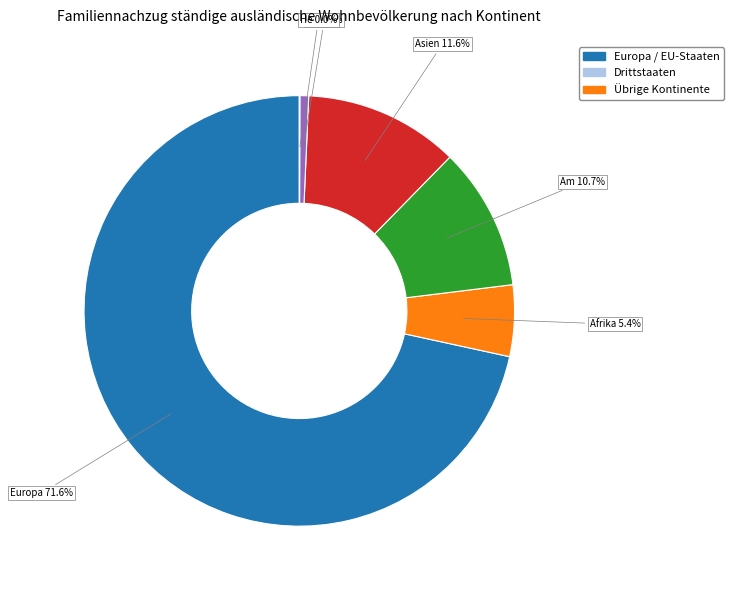

Does any single category account for the majority?

Yes